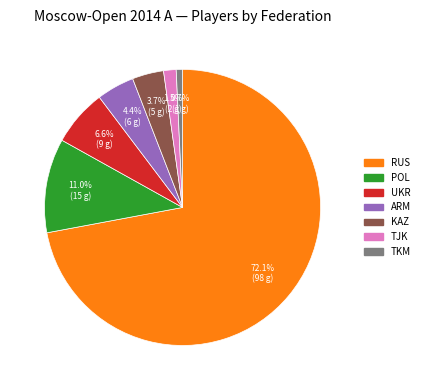

Which slice is the smallest?

TKM